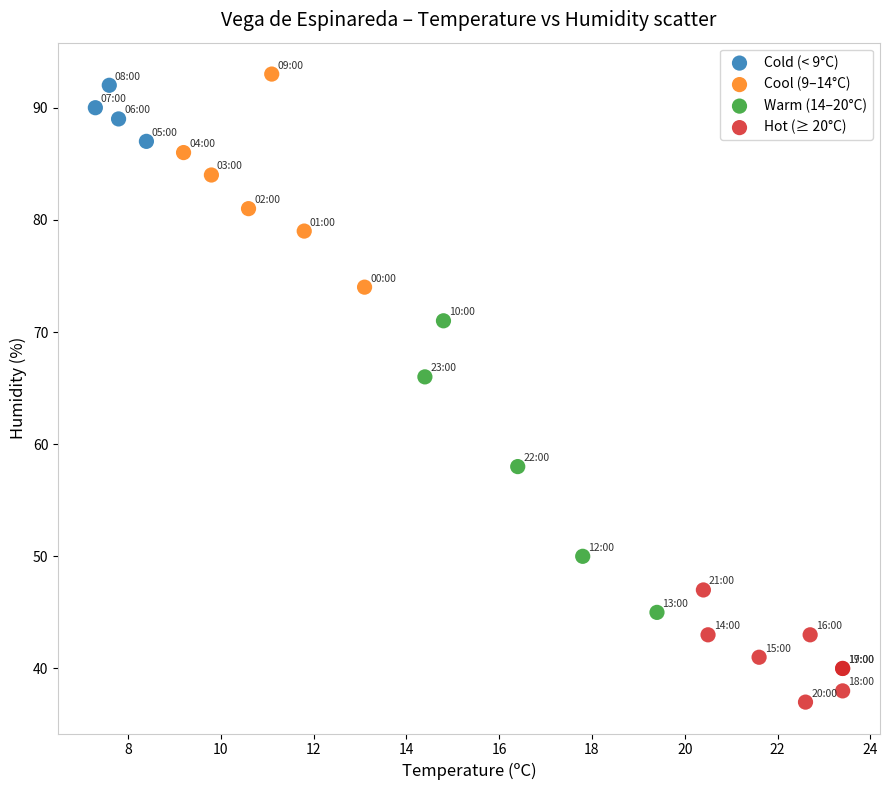

Which series has the largest Y range (max minus min)?

Warm (14–20°C)